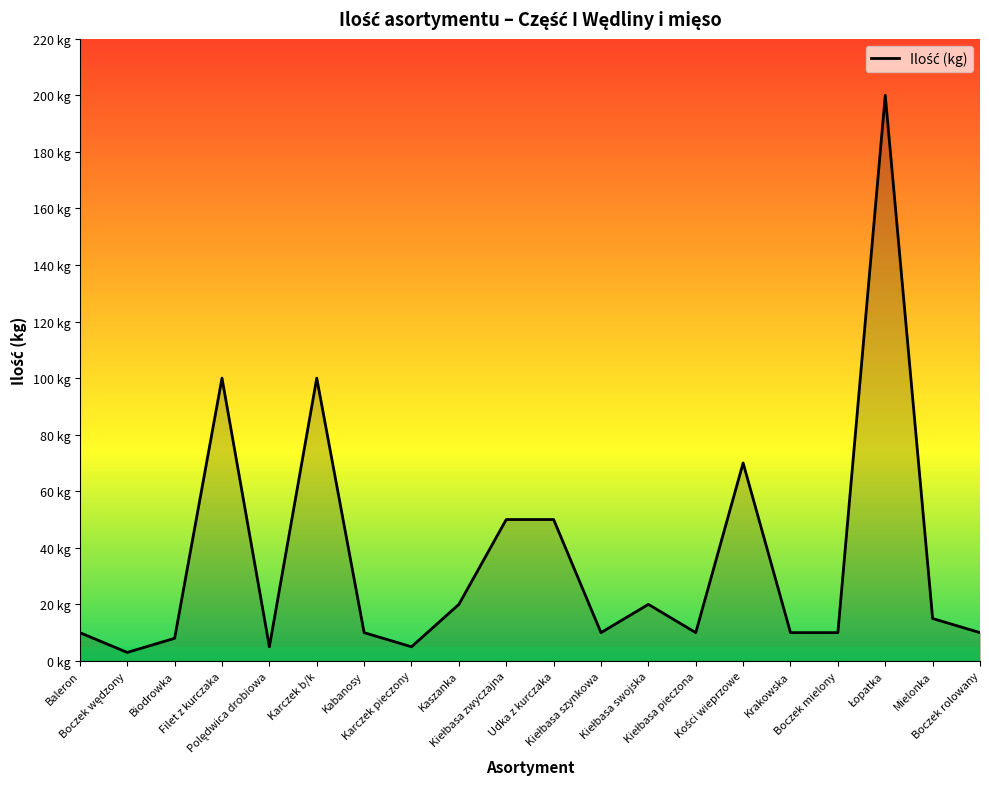

What is the change in value from Baleron to Polędwica drobiowa?

-5